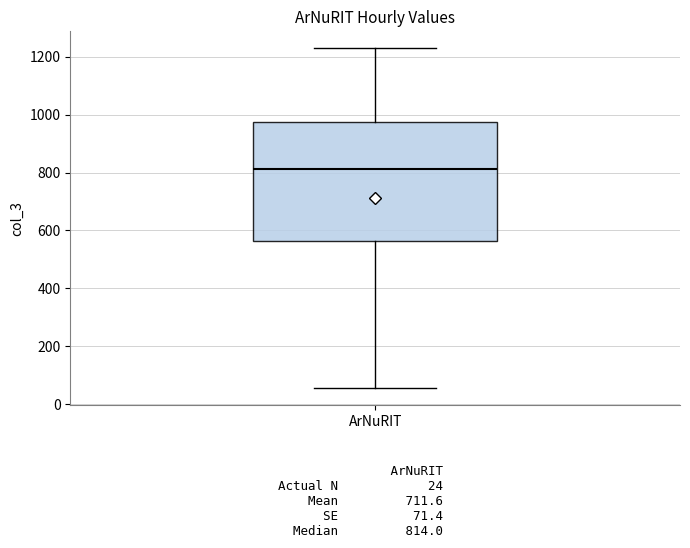

Read this box plot against the y-axis: the position of the median line, the range covered by the box, and the ends of both whiskers. The values are not printed on the chart, so give them approximately, as read against the axis.

median 820, box 560 to 980, whiskers 60 to 1220